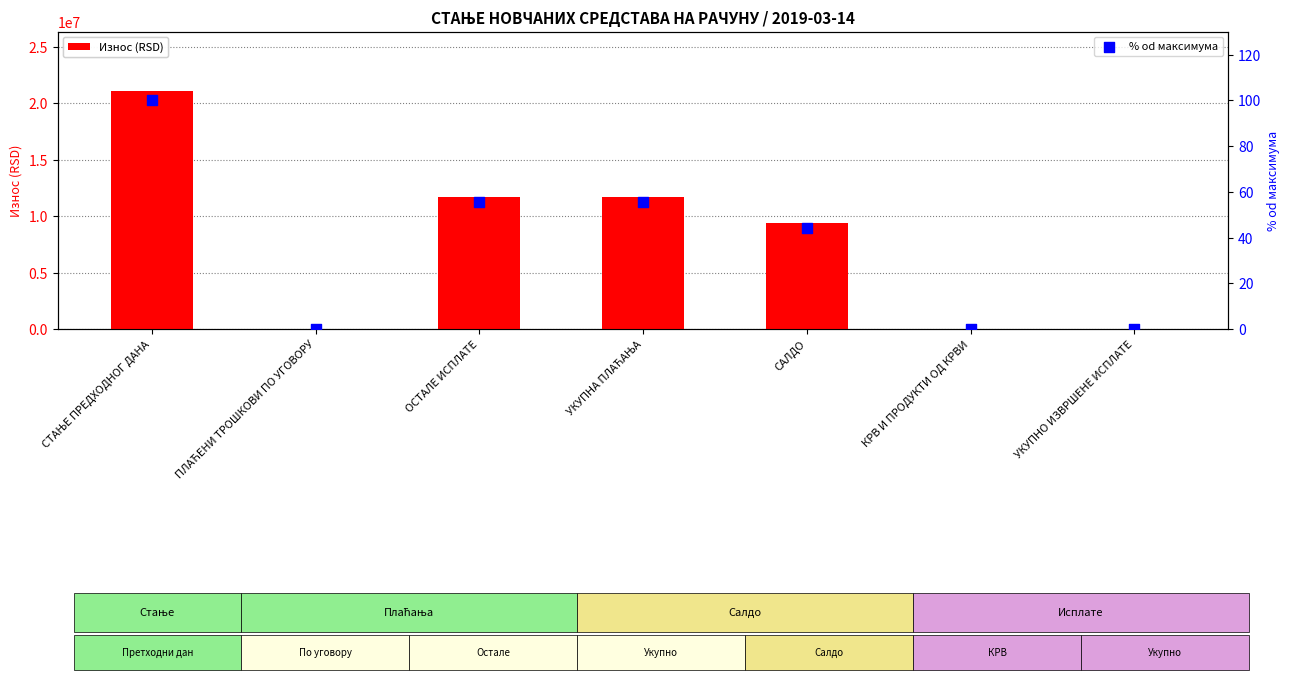

Which series has the largest total across all categories?

Износ (RSD)